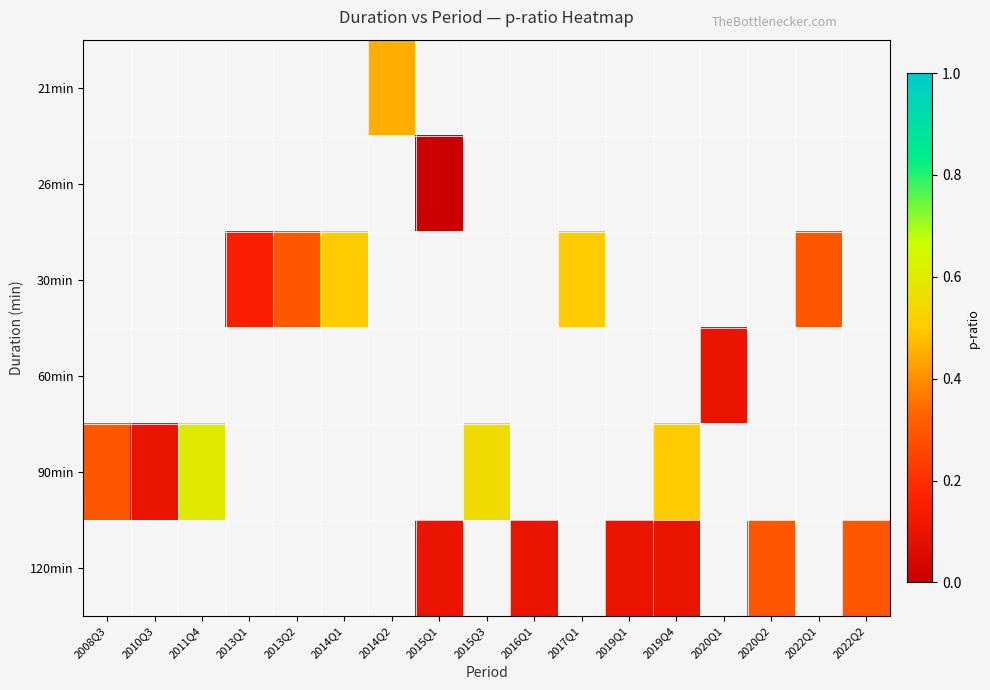

Which series changed the most between 2011Q4 and 2015Q3?

90min